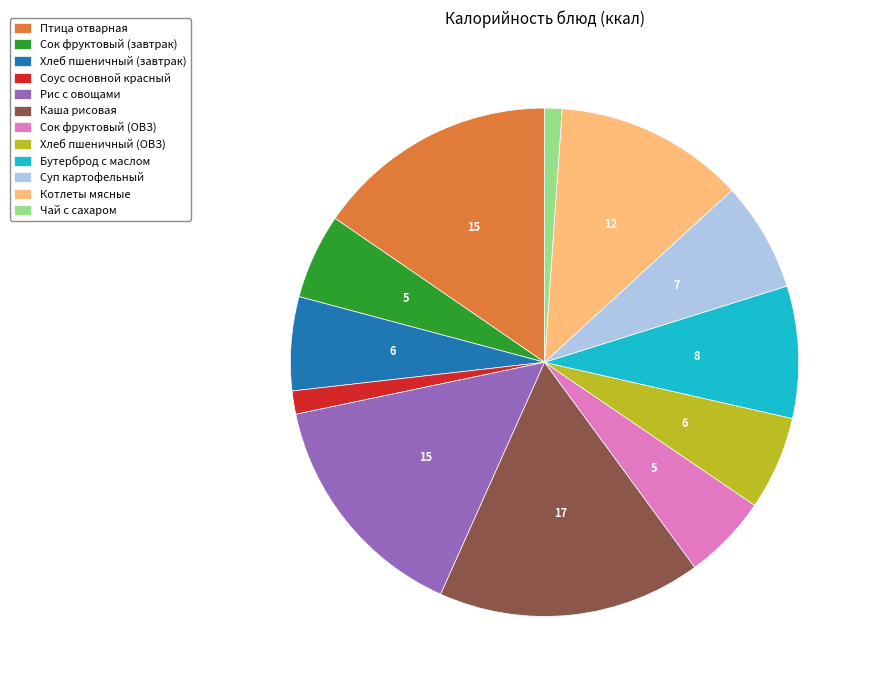

What is the largest slice in the pie chart?

Каша рисовая